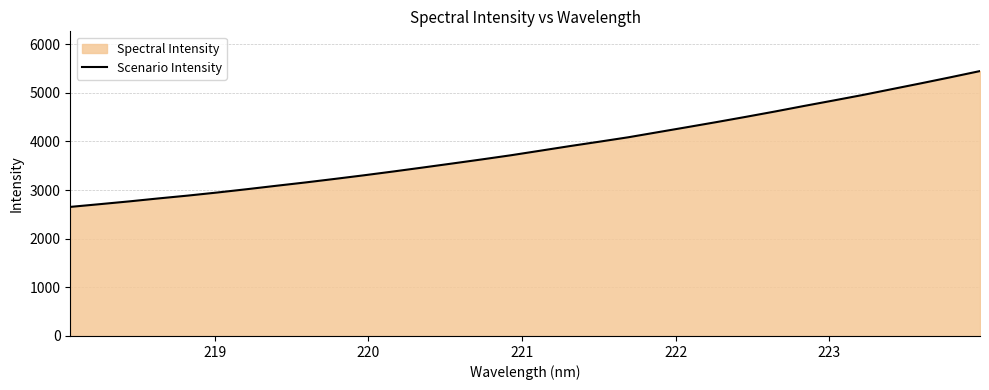

What is the value of the 17th point from the left?

3807.2